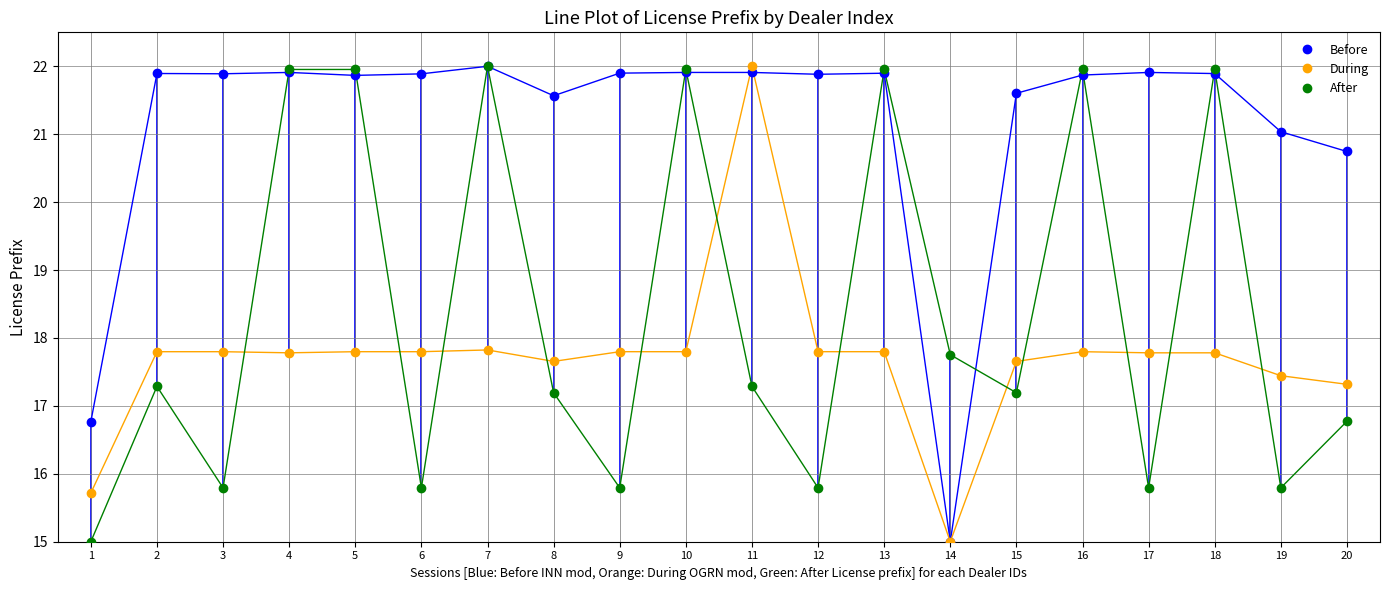

Reading right to left, what are all the values shown in this chart?

Before: 20=20.7	19=21.0	18=21.9	17=21.9	16=21.9	15=21.6	14=15.0	13=21.9	12=21.9	11=21.9	10=21.9	9=21.9	8=21.6	7=22.0	6=21.9	5=21.9	4=21.9	3=21.9	2=21.9	1=16.8
During: 20=17.3	19=17.4	18=17.8	17=17.8	16=17.8	15=17.7	14=15.0	13=17.8	12=17.8	11=22.0	10=17.8	9=17.8	8=17.7	7=17.8	6=17.8	5=17.8	4=17.8	3=17.8	2=17.8	1=15.7
After: 20=16.8	19=15.8	18=22.0	17=15.8	16=22.0	15=17.2	14=17.8	13=22.0	12=15.8	11=17.3	10=22.0	9=15.8	8=17.2	7=22.0	6=15.8	5=22.0	4=22.0	3=15.8	2=17.3	1=15.0